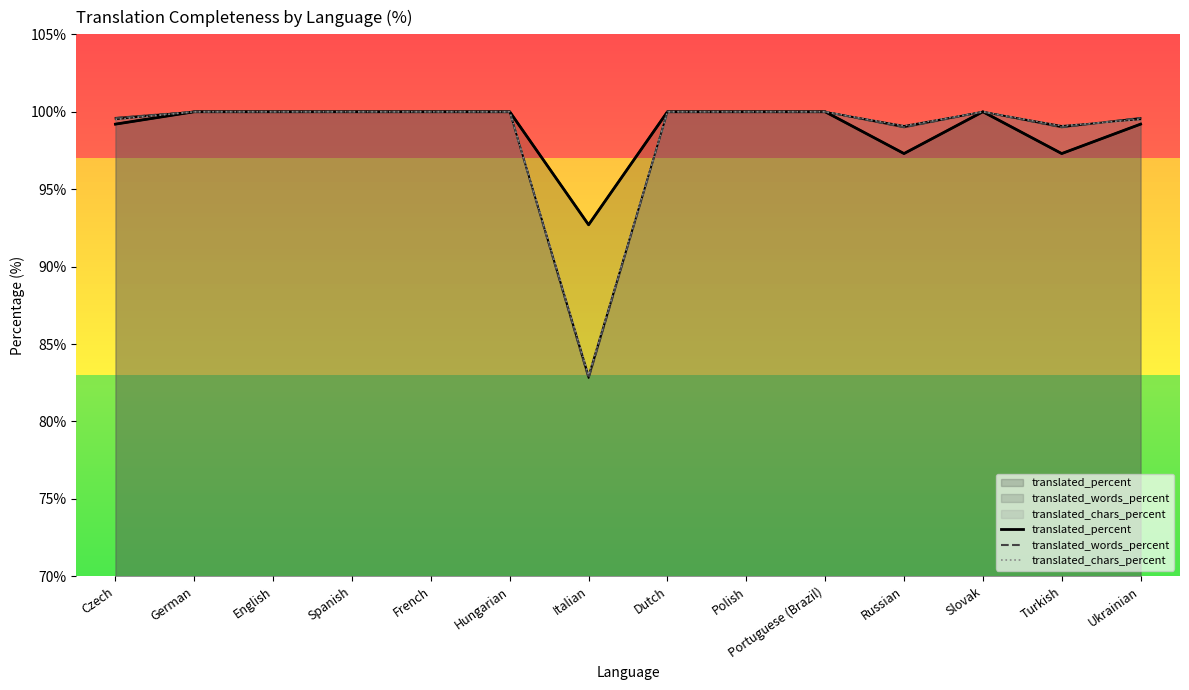

What is the label of the 14th point from the left?

Ukrainian